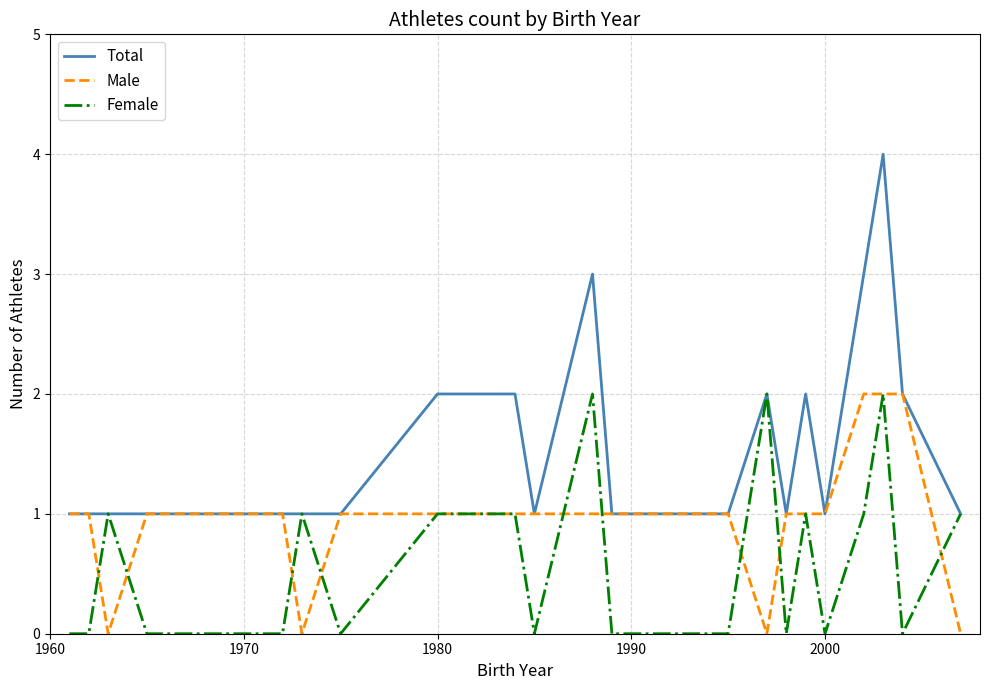

What is the greatest value displayed?

4